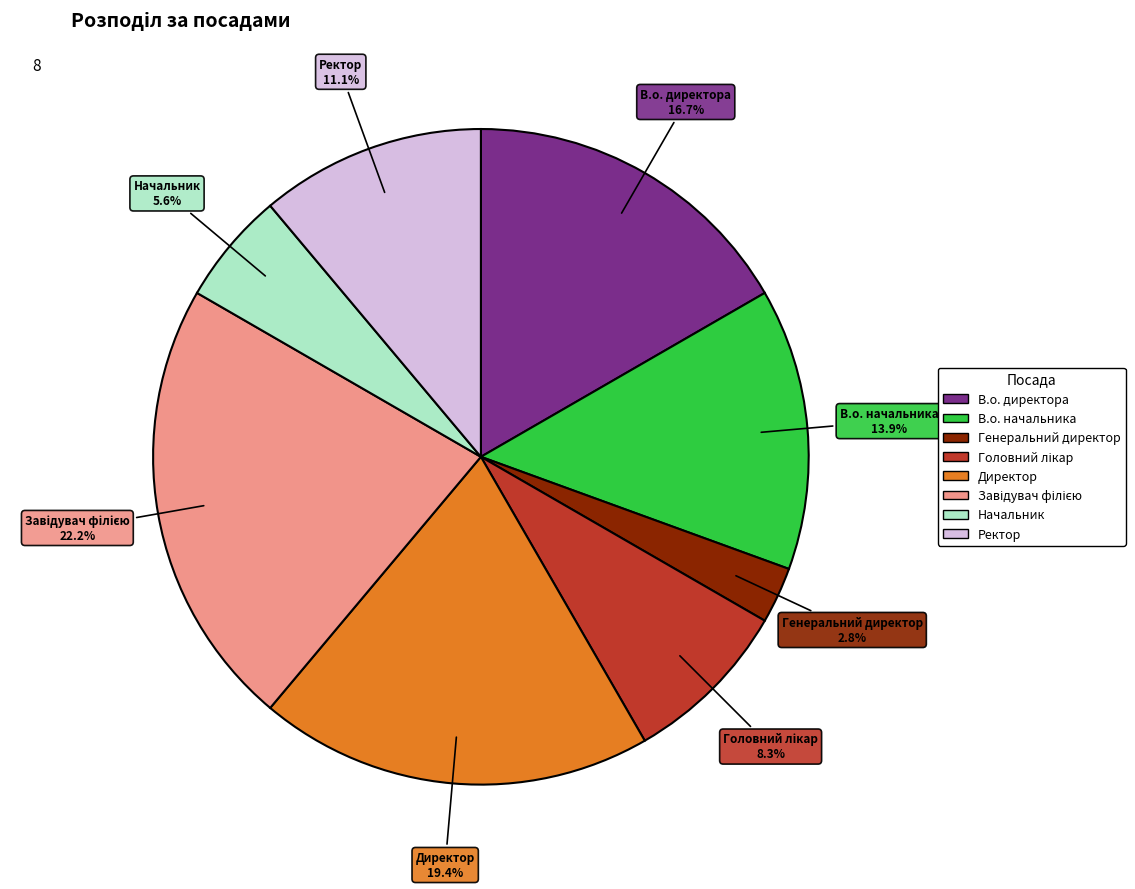

Is В.о. начальника the majority of the pie?

No